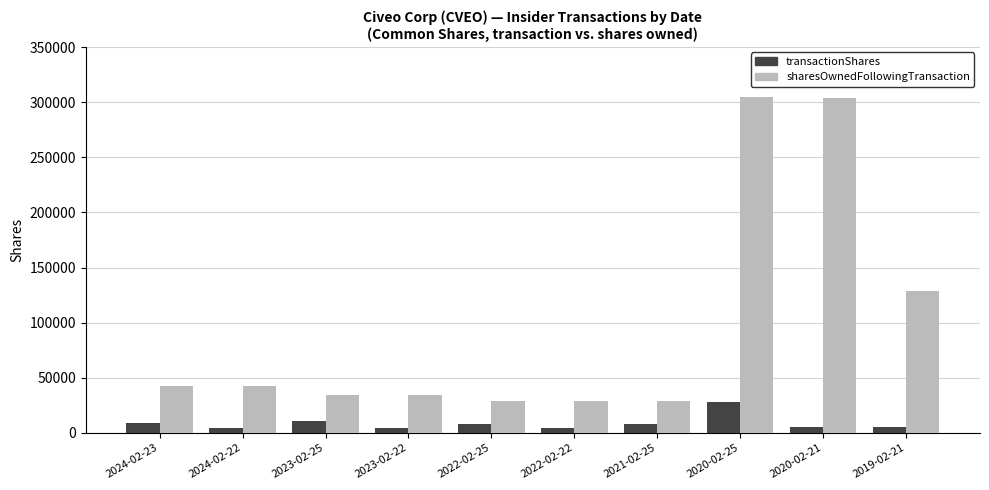

Between 2024-02-22 and 2019-02-21, which series saw the biggest shift?

sharesOwnedFollowingTransaction